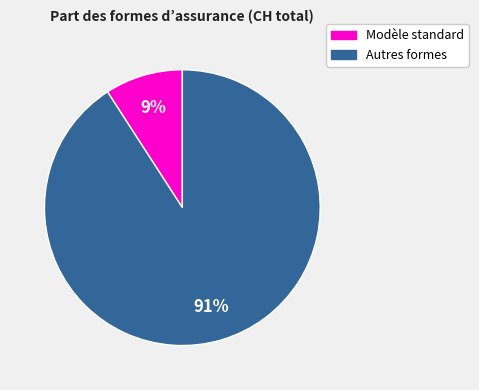

Is there a majority slice in this chart?

Yes